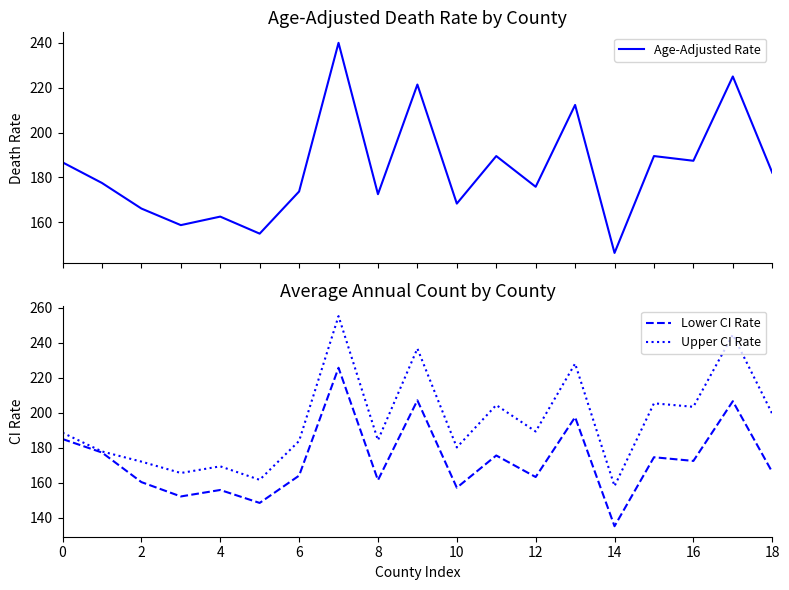

True or false: Age-Adjusted Rate and Lower CI Rate intersect in this chart.

False